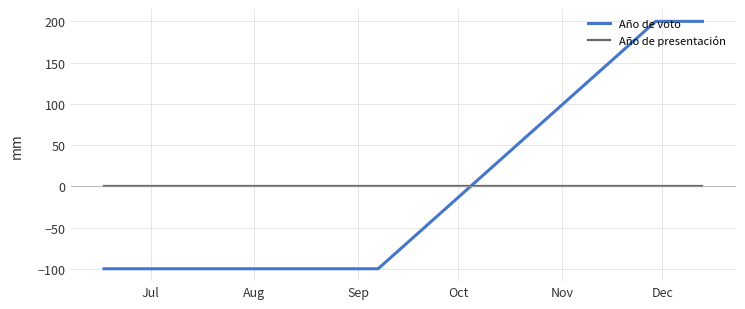

At how many categories does at least one series exceed 119?

2